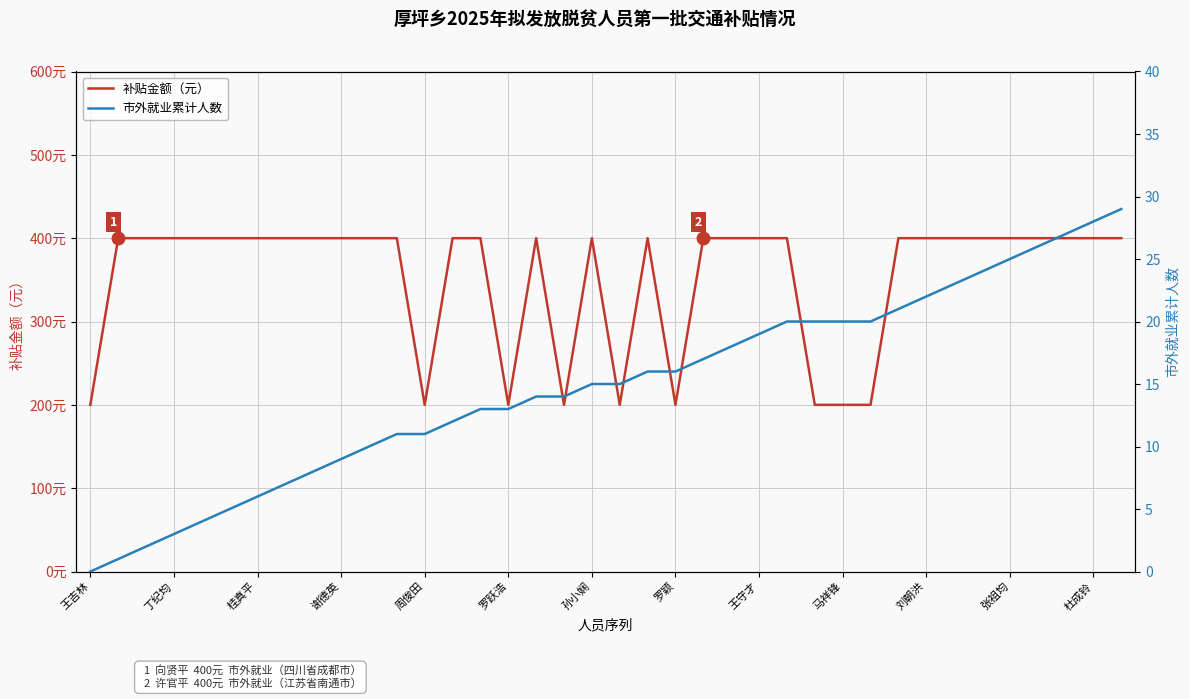

What is the approximate value of 市外就业累计人数 at 32, to the nearest 5?

25